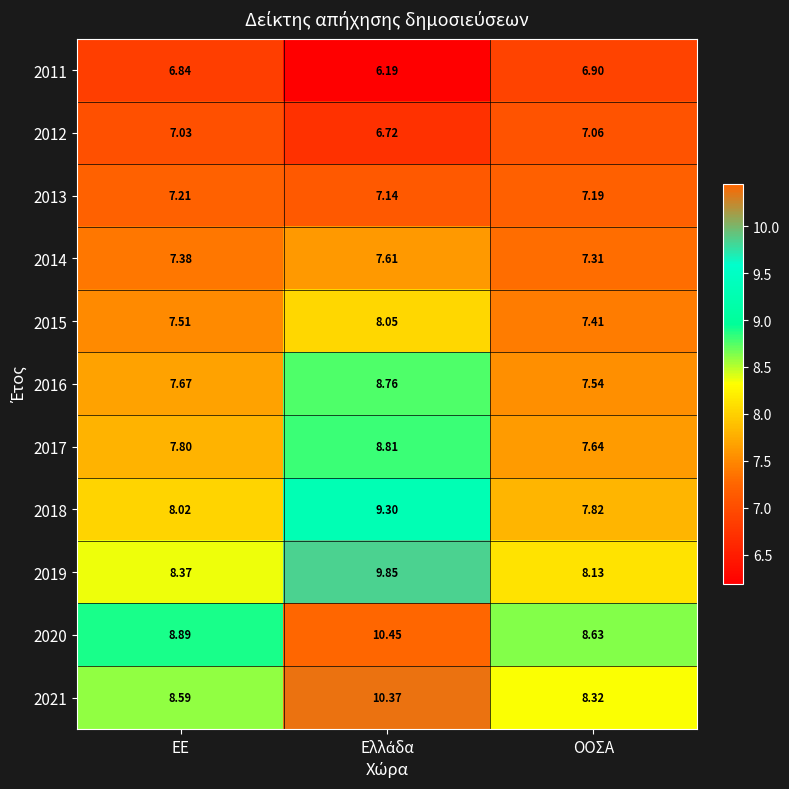

Where is 2017 nearest to the value 8?

ΕΕ